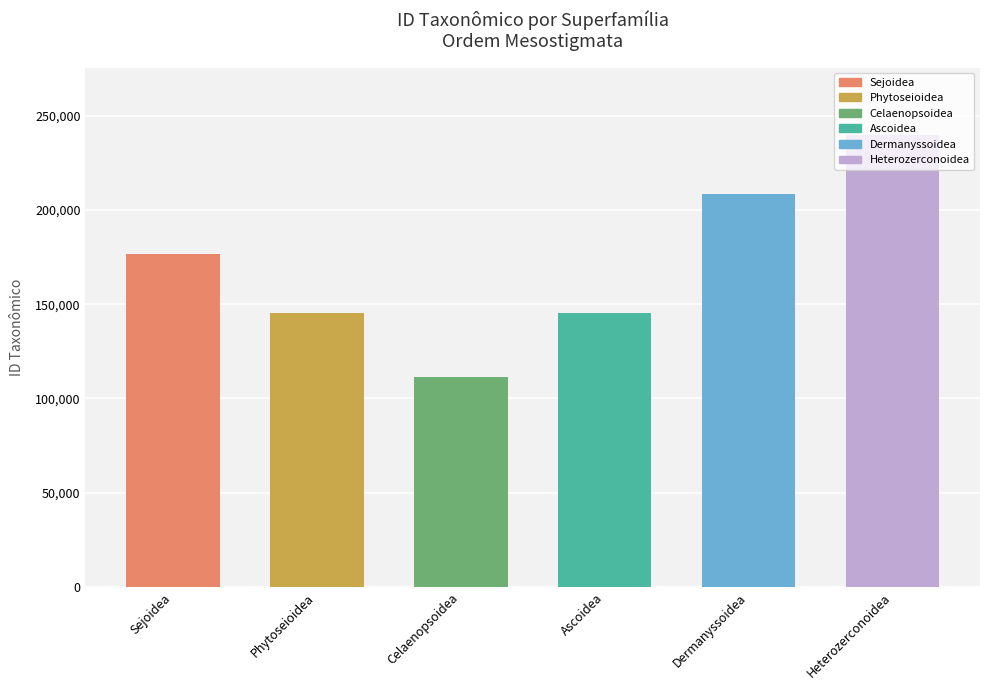

Between Heterozerconoidea and Ascoidea, which is larger?

Heterozerconoidea